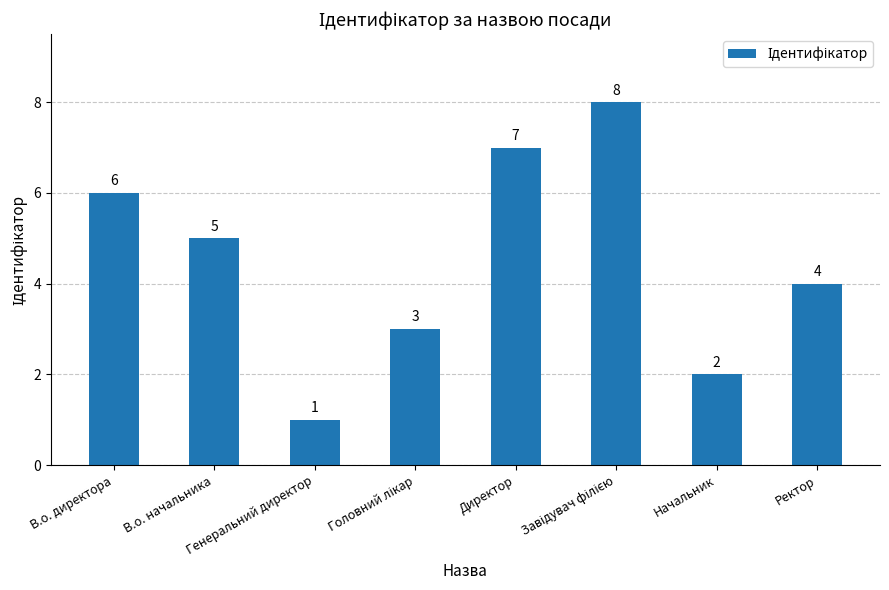

What is the difference between the maximum and second lowest values?

6